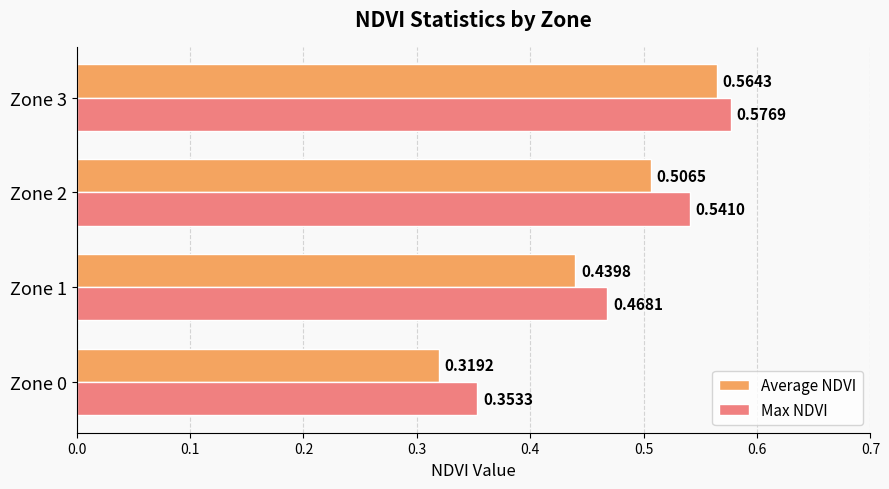

At which category is the sum across all series the highest?

Zone 3